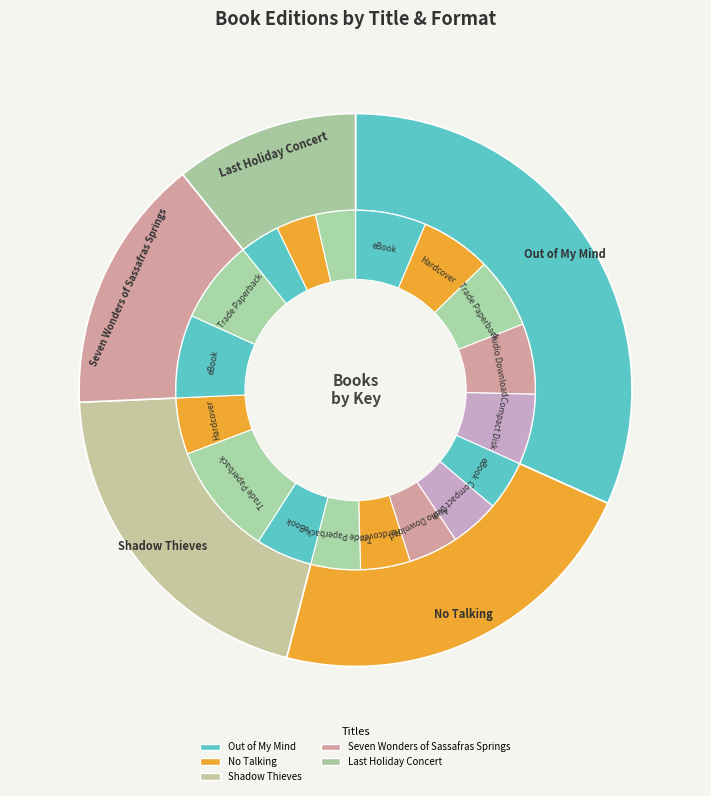

Is there a majority slice in this chart?

No